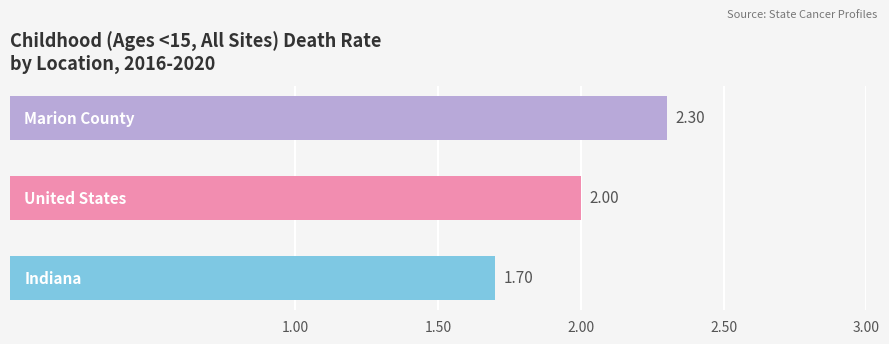

What is the average value?

2.0